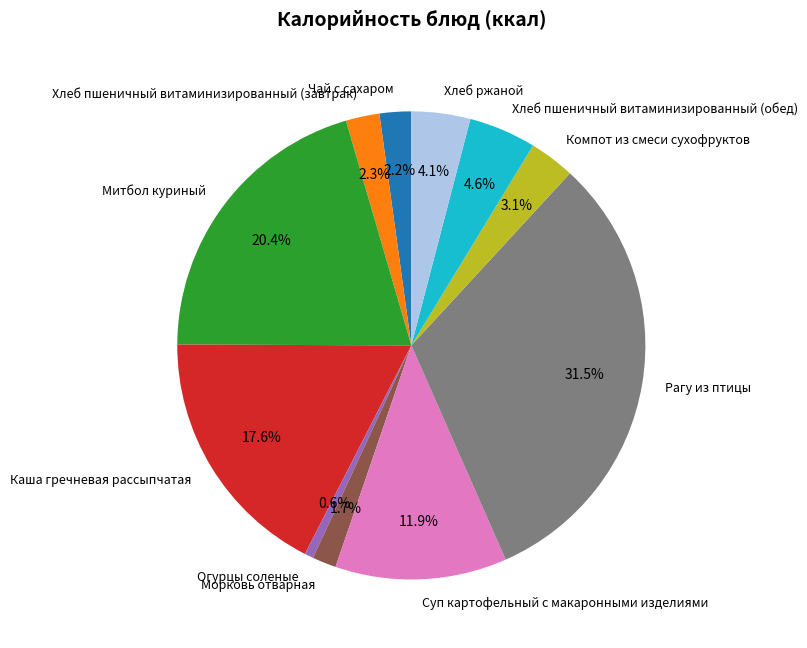

What percentage is the Огурцы соленые slice, to the nearest percent?

1%